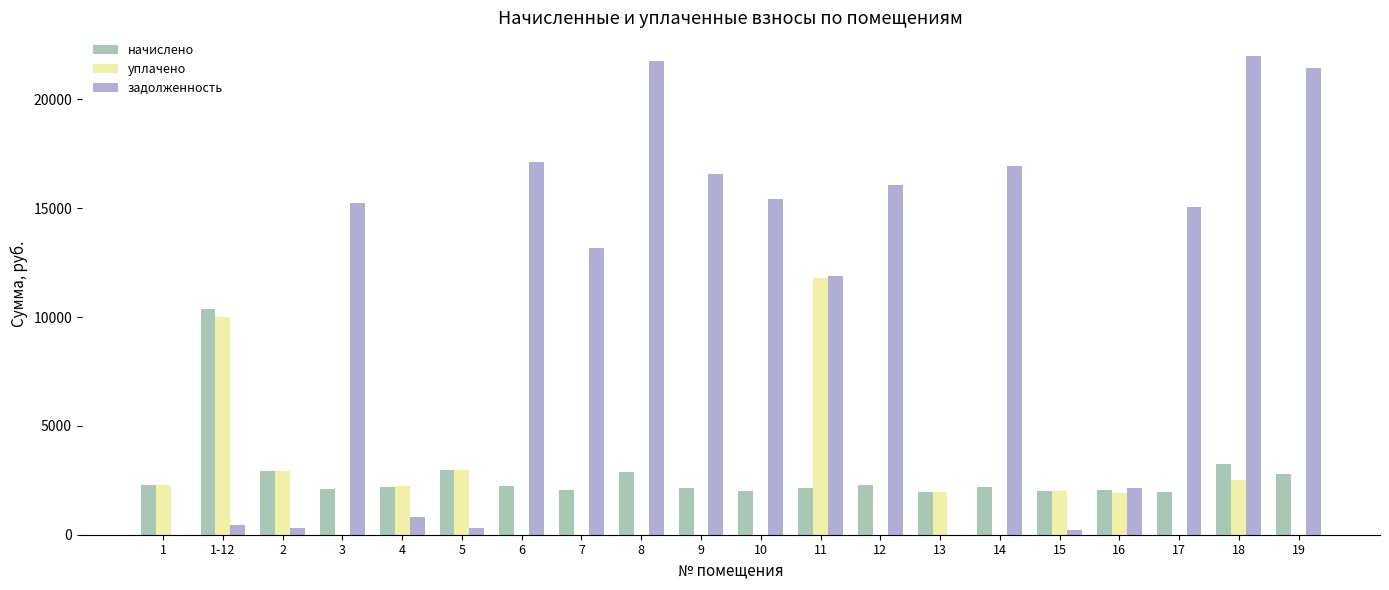

At which label does уплачено first exceed 1904?

1